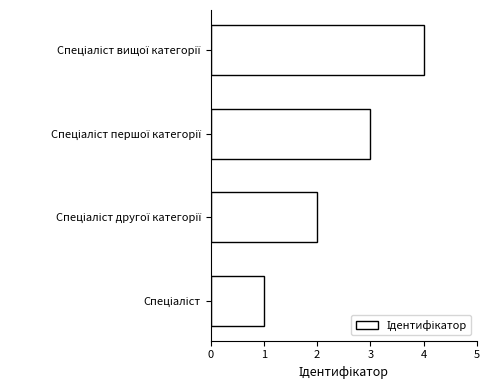

What is the maximum value shown in the chart?

4